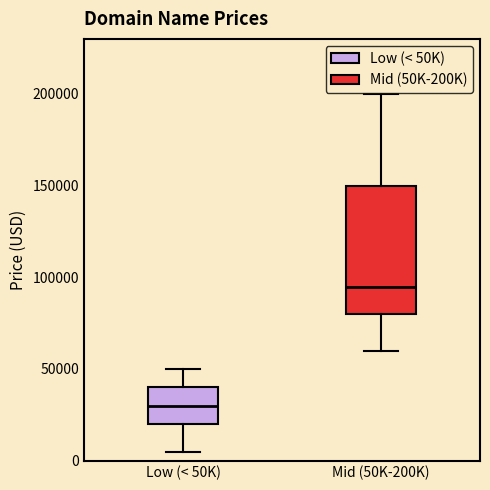

Reading left to right, read every box against the y-axis: the position of its median line, the range the box covers, and the ends of its whiskers. The values are not printed on the chart, so give them approximately, as read against the axis.

Low (< 50K): median 30000, box 20000 to 40000, whiskers 5000 to 50000
Mid (50K-200K): median 95000, box 80000 to 150000, whiskers 60000 to 200000